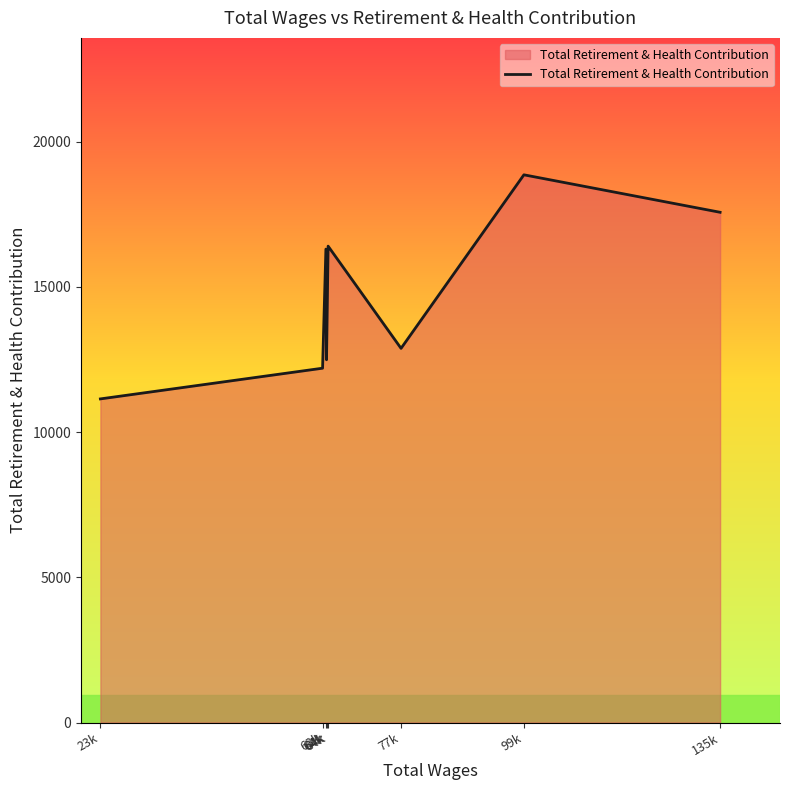

List the labels in order of value, largest first.

99k, 135k, 64k, 64k, 77k, 64k, 63k, 23k